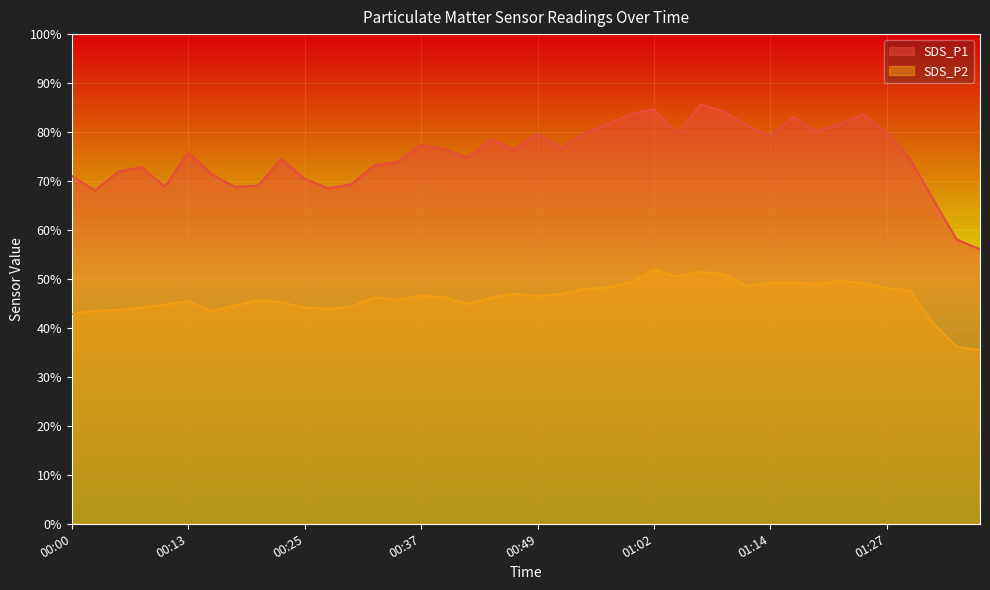

How many interior local peaks does the SDS_P2 series have?

9